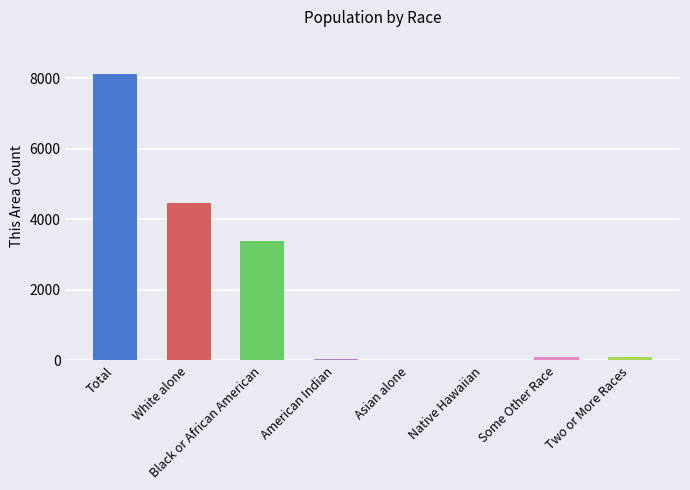

Where is the data nearest to the value 4058?

White alone